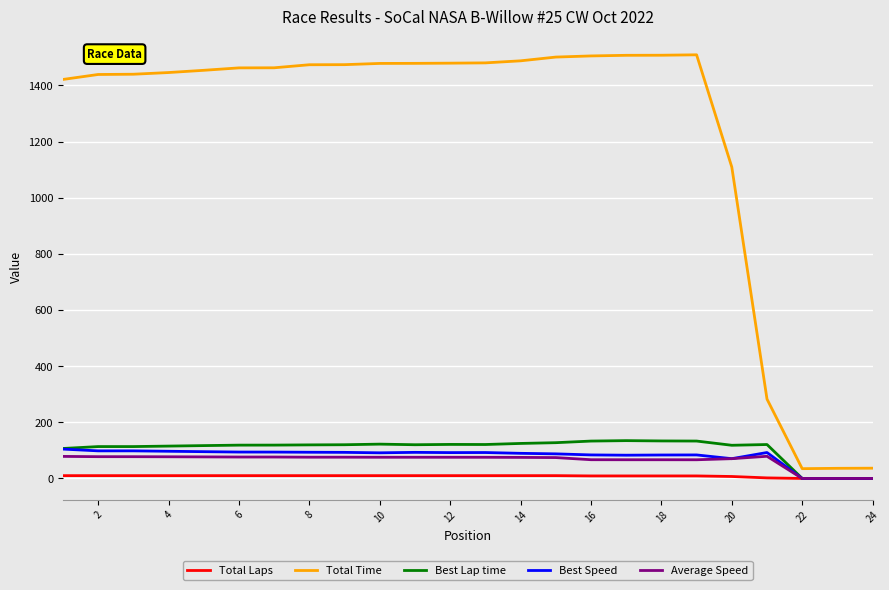

Which series has the widest spread of values?

Total Time